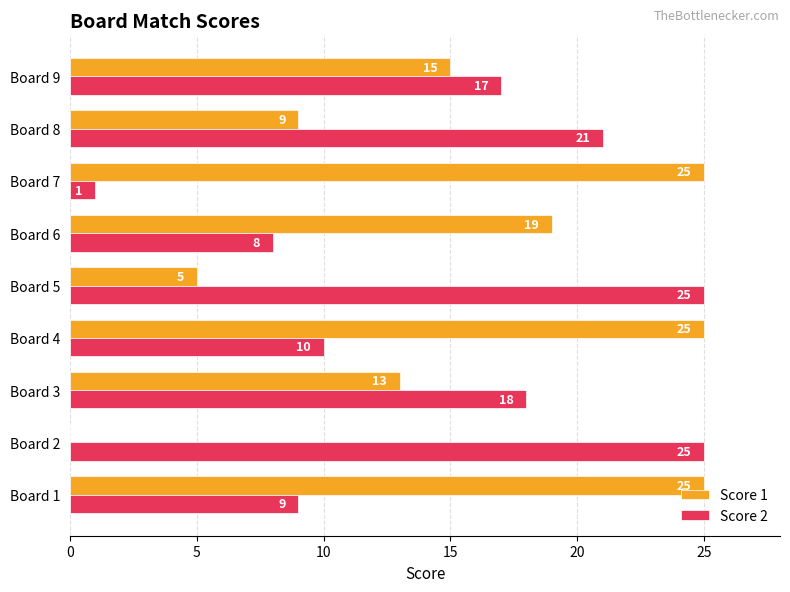

Which series changed the most between Board 4 and Board 7?

Score 2